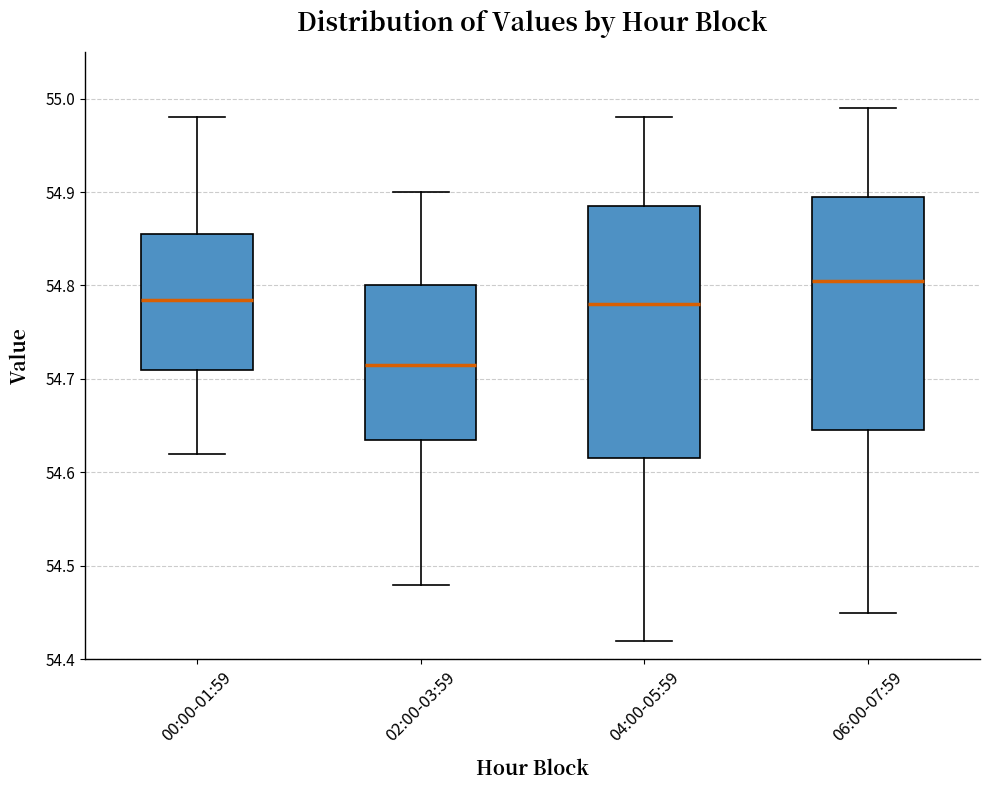

Which box has the lowest median line?

02:00-03:59